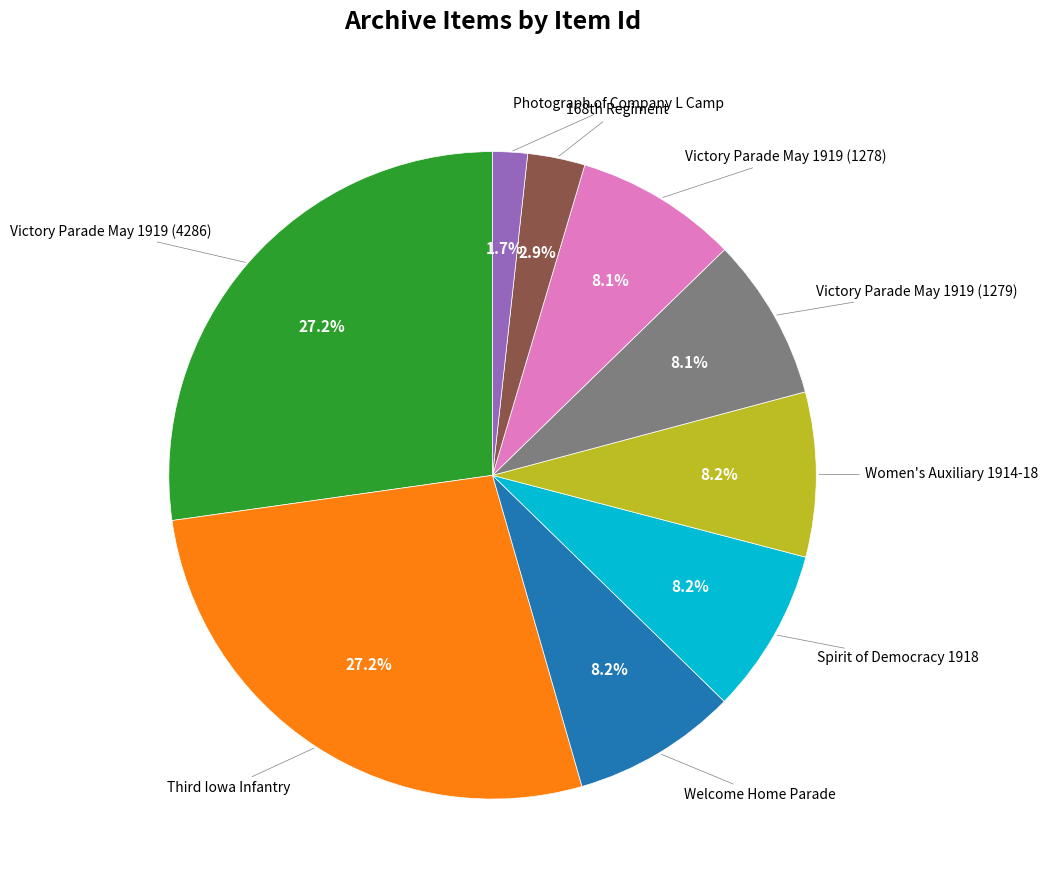

Is there any slice that represents more than half of the pie?

No